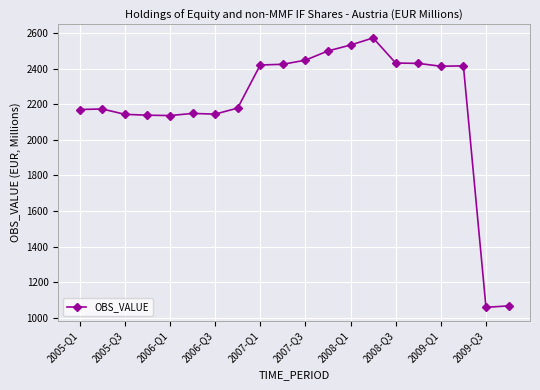

True or false: the data has more than 2 interior local peaks.

True